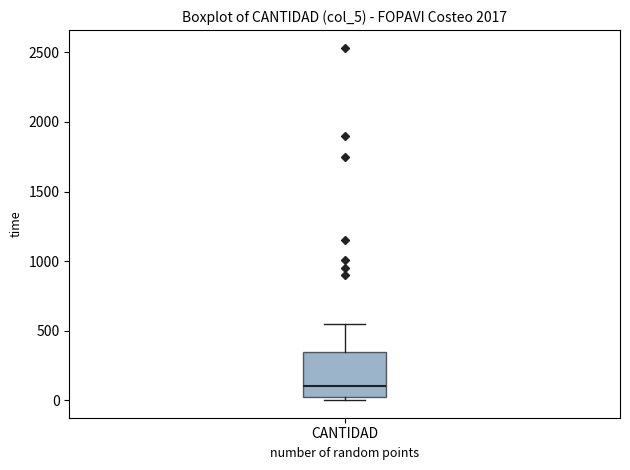

Where is the lower edge of the box for CANTIDAD on the y-axis? The values are not printed on the chart, so give them approximately, as read against the axis.

0